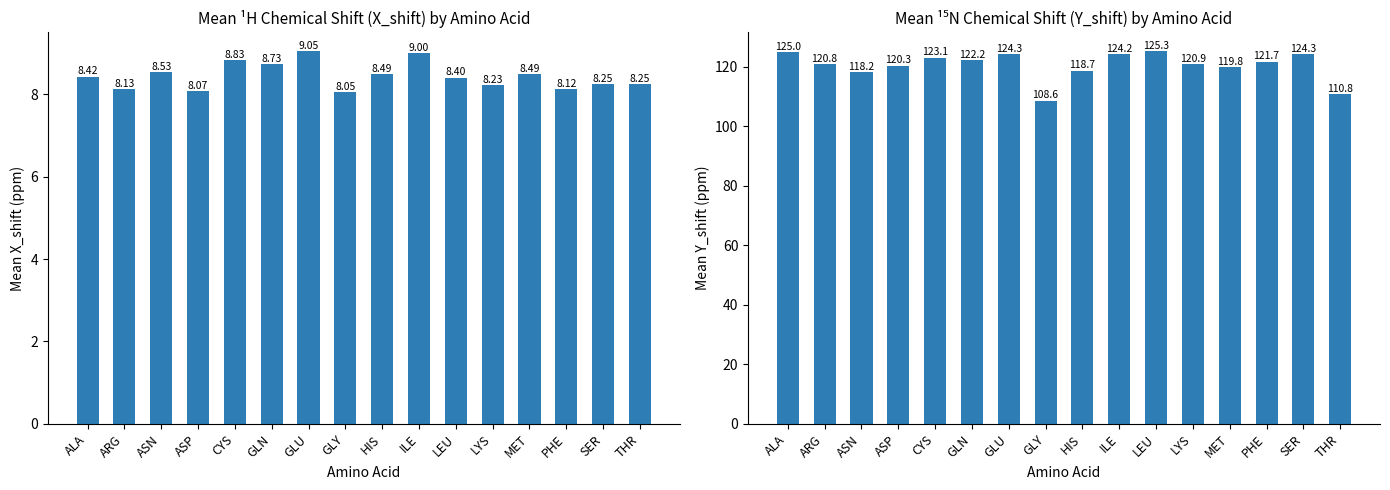

What is the smallest value displayed?

8.1